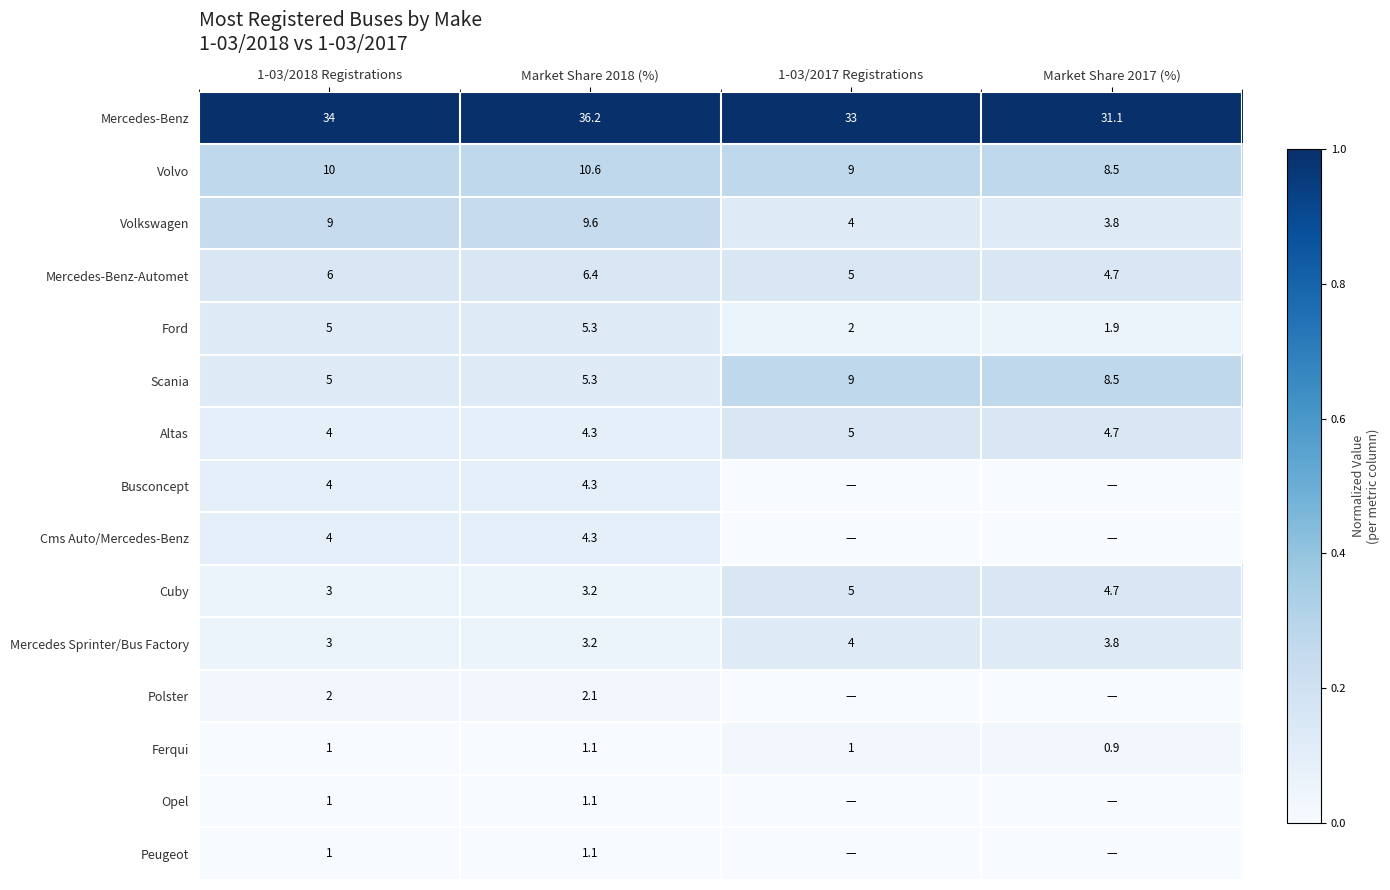

Which series changed the most between 1-03/2018 Registrations and Market Share 2018 (%)?

Mercedes-Benz